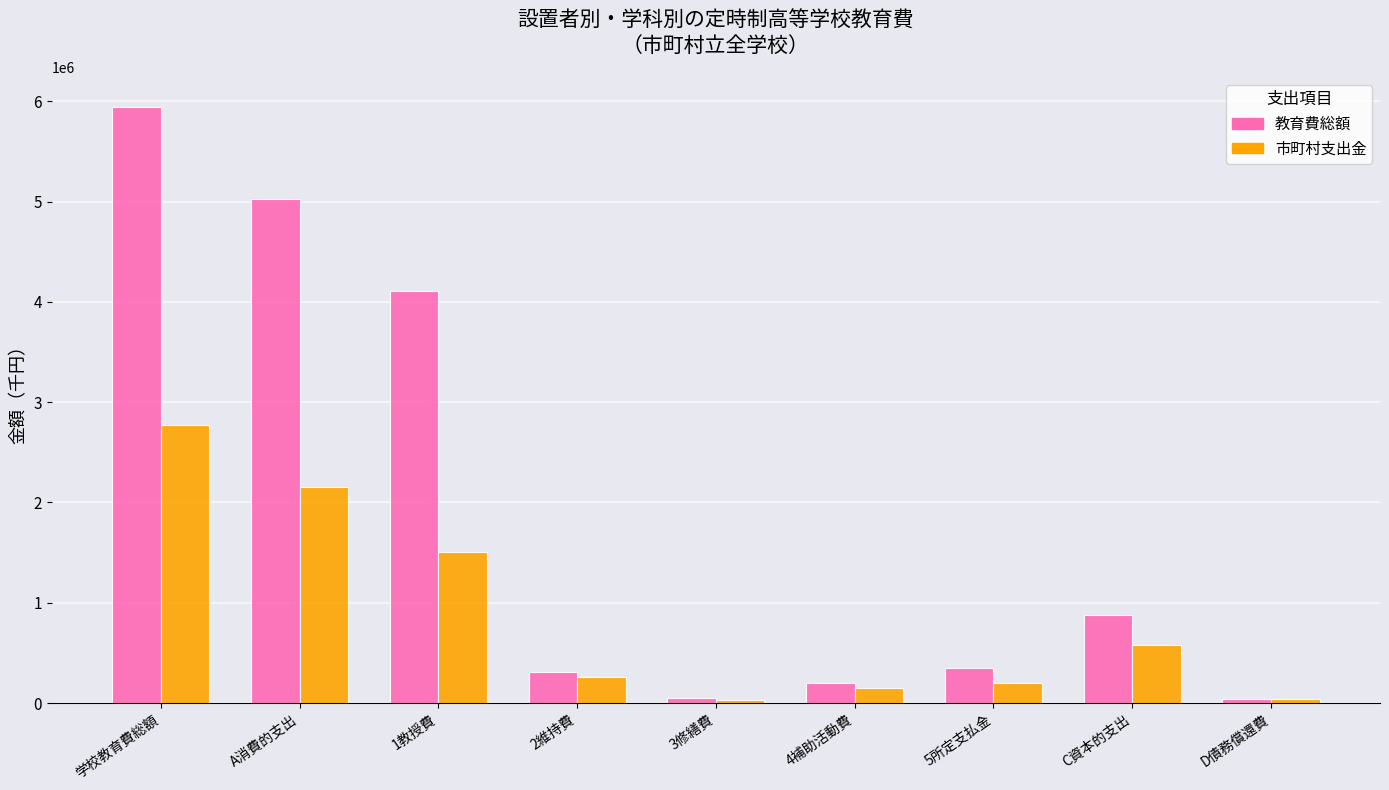

What is the spread (max minus min) of values at 学校教育費総額?

3166016